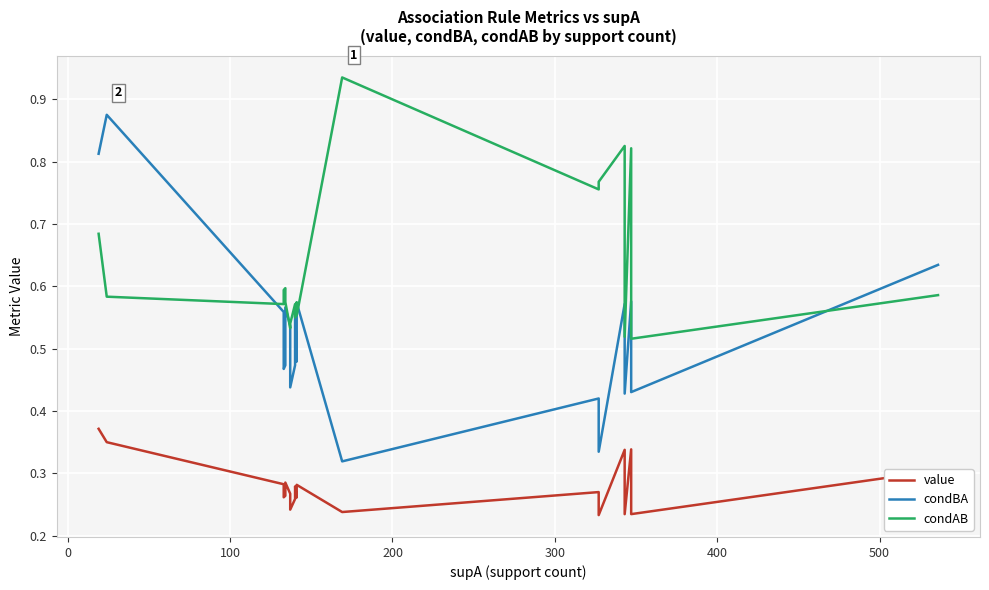

List the series in order of their peak value, highest first.

condAB, condBA, value